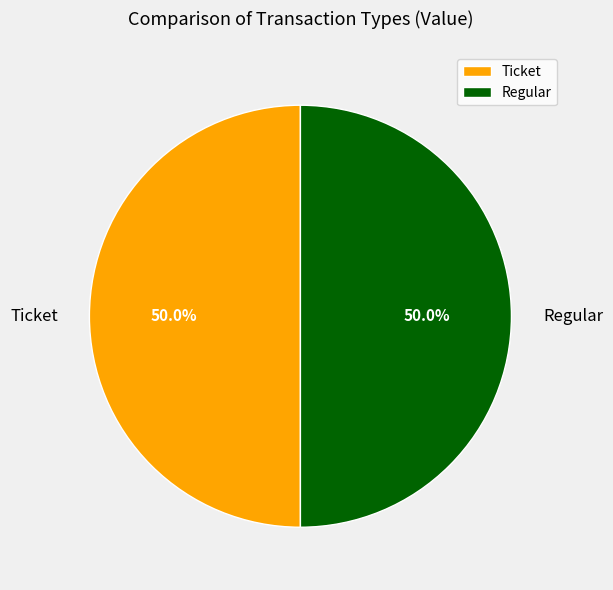

Count the number of slices in the pie.

2